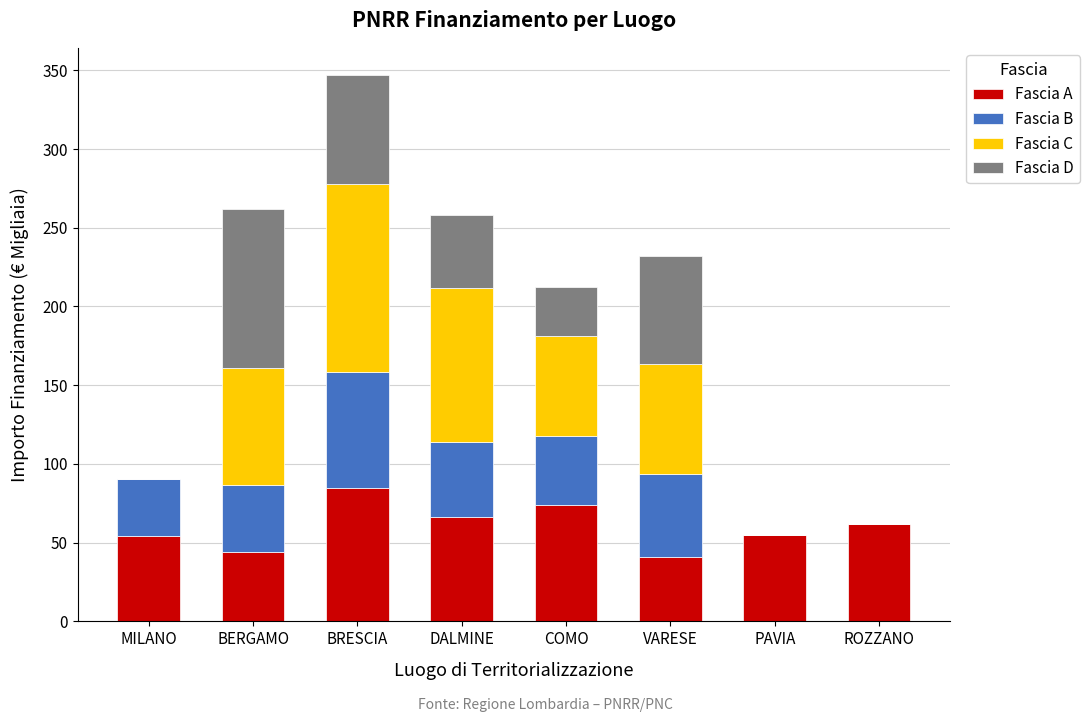

At which category is the sum across all series the highest?

BRESCIA